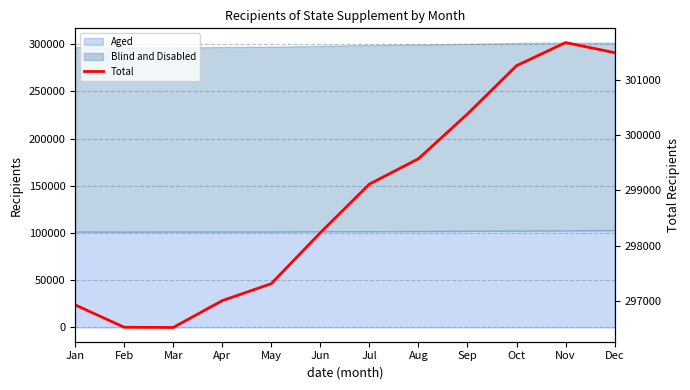

The chart shows a value of 92503 at May. True or false?

False